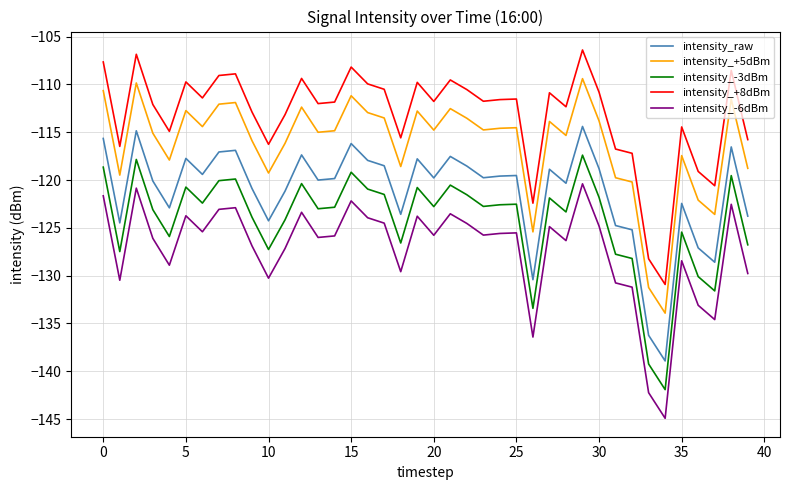

Which series has the largest total across all categories?

intensity_+8dBm